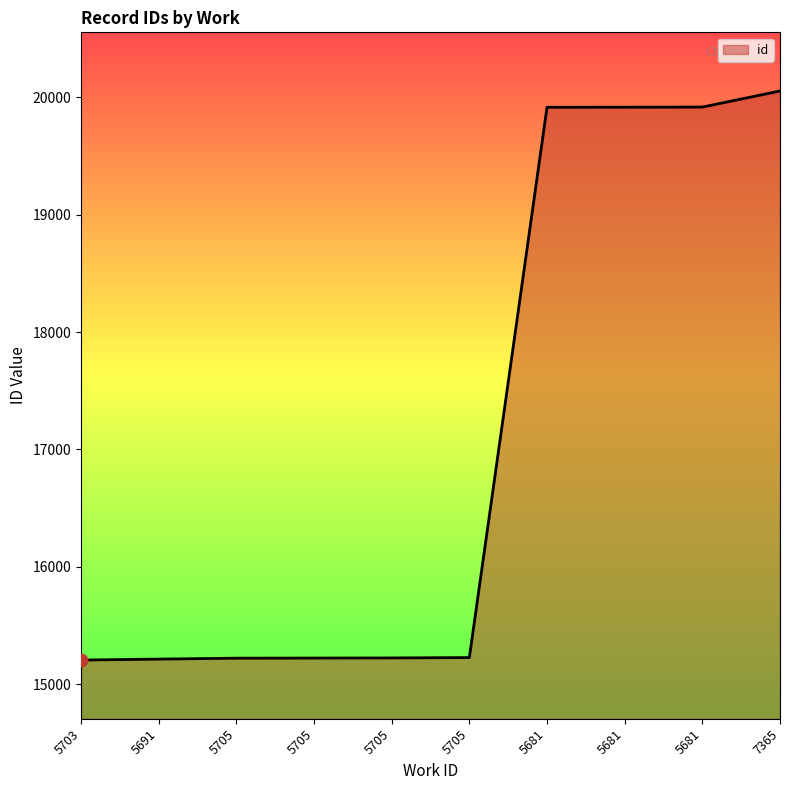

Which has a higher value, 5691 or 5681?

5681